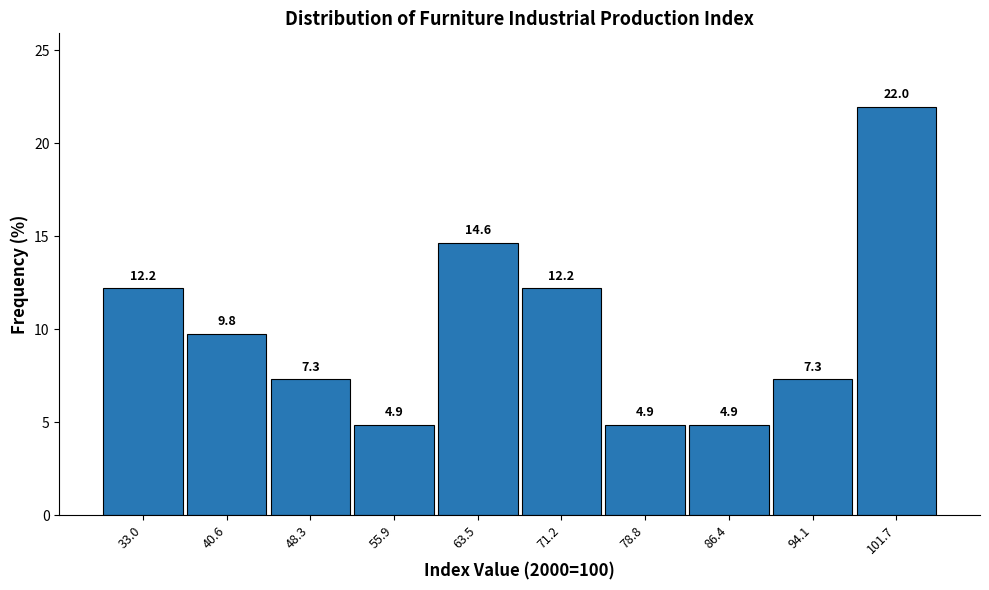

Which range on the x-axis has the tallest bar?

98 to 106